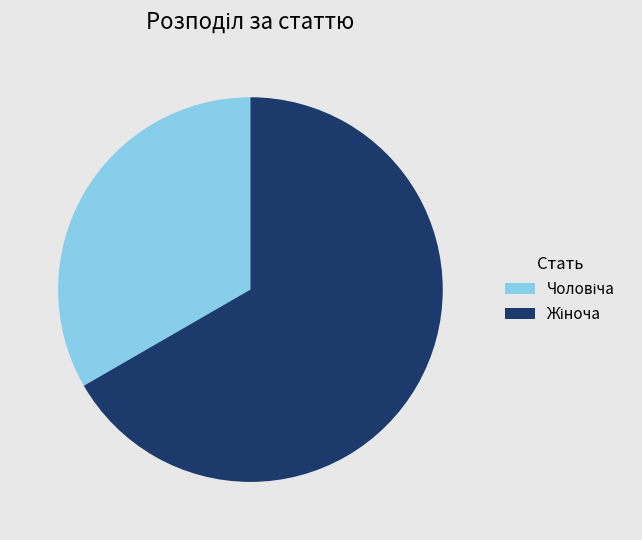

Is there a majority slice in this chart?

Yes